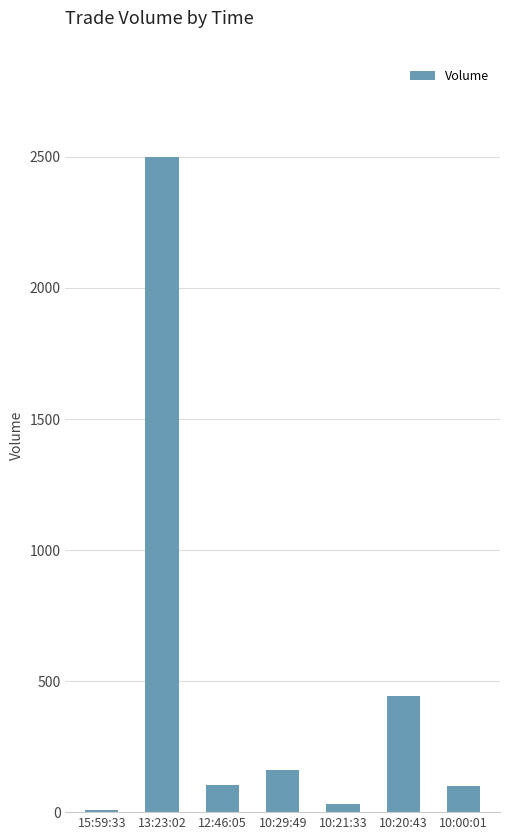

The value at 10:00:01 is 100. True or false?

True